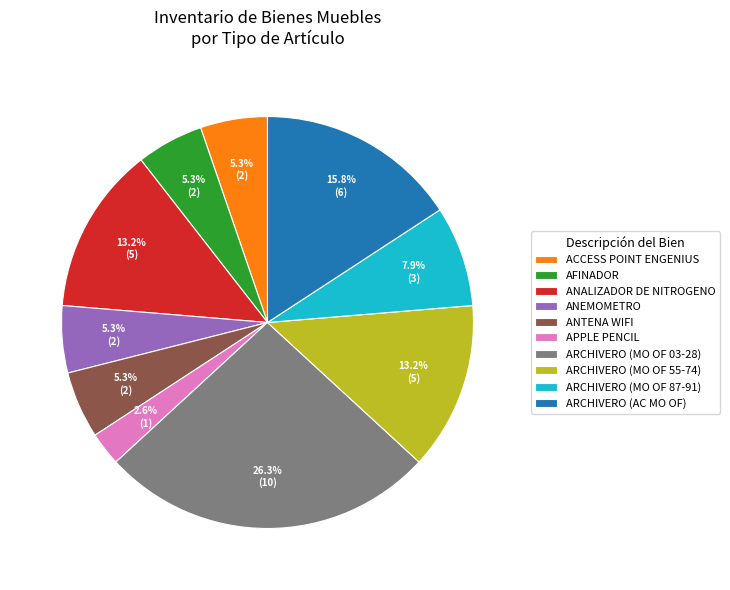

To the nearest percent, what is the average slice percentage?

10%